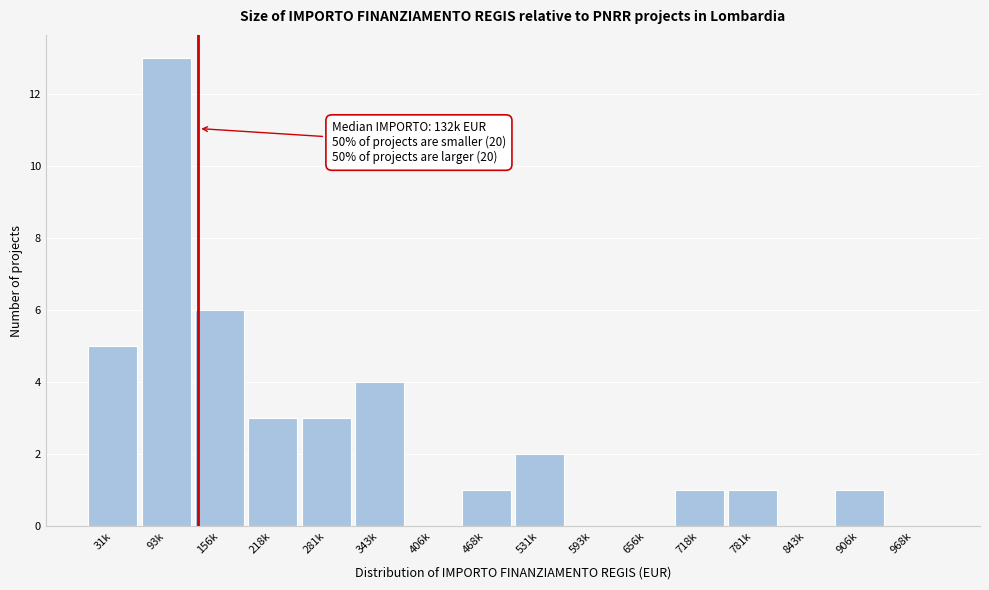

Reading left to right, extract all data points from this chart.

31k=5	93k=13	156k=6	218k=3	281k=3	343k=4	406k=0	468k=1	531k=2	593k=0	656k=0	718k=1	781k=1	843k=0	906k=1	968k=0